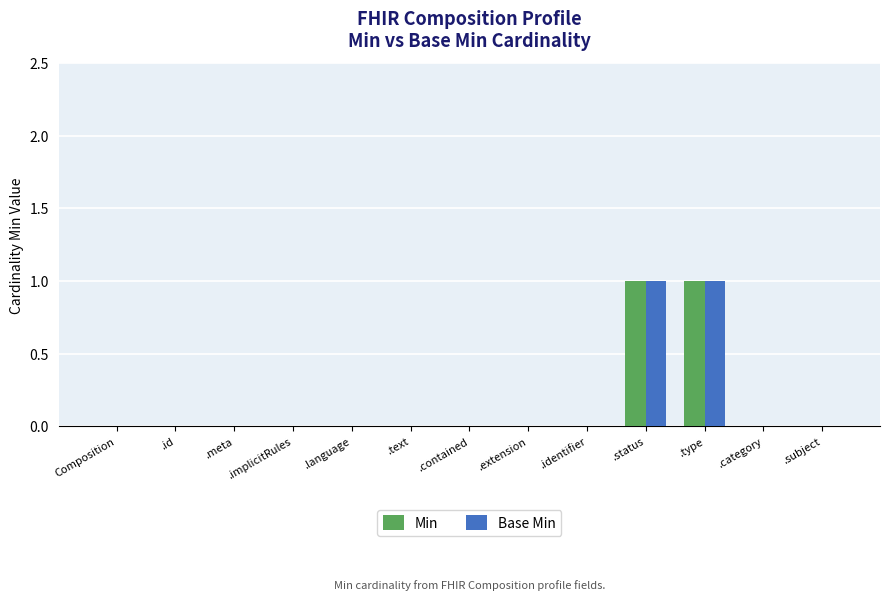

Reading left to right, list all the values displayed in this chart.

Min: 0	0	0	0	0	0	0	0	0	1	1	0	0
Base Min: 0	0	0	0	0	0	0	0	0	1	1	0	0